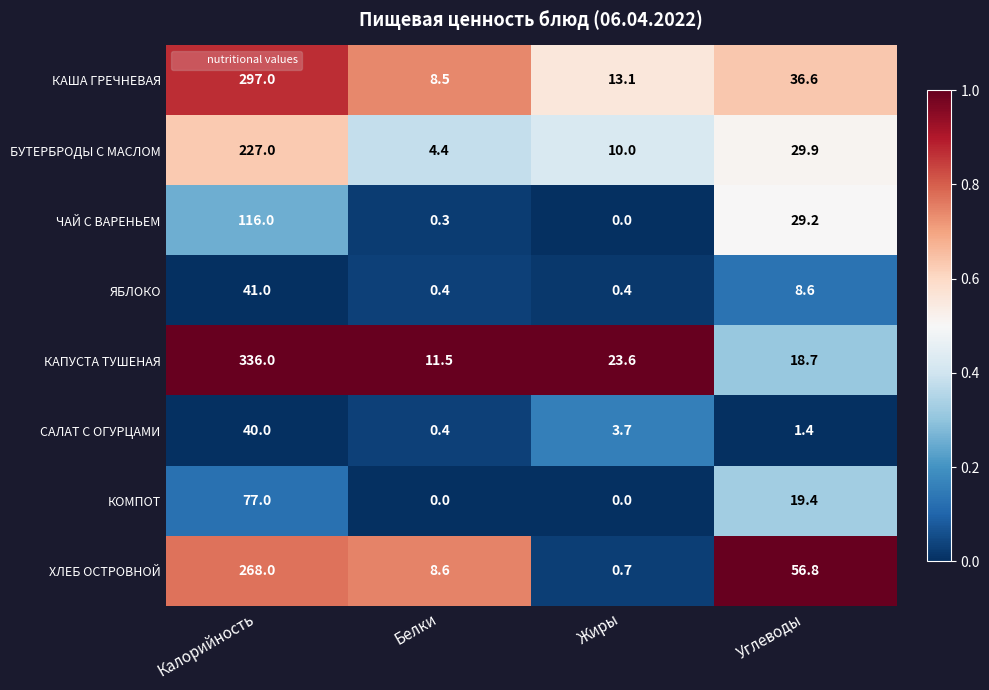

What is the sum of all КАША ГРЕЧНЕВАЯ values?

355.2